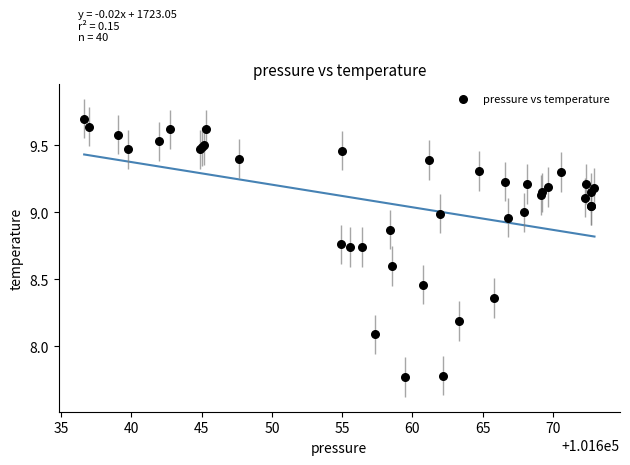

What Y value in the scatter plot is closest to 8?

8.1